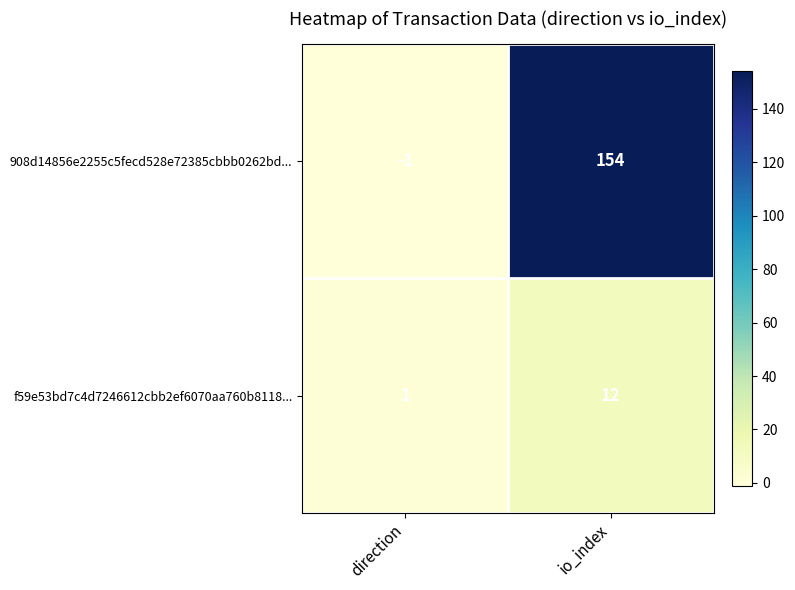

Rank the series by their maximum value, from lowest to highest.

f59e53bd7c4d7246612cbb2ef6070aa760b8118..., 908d14856e2255c5fecd528e72385cbbb0262bd...